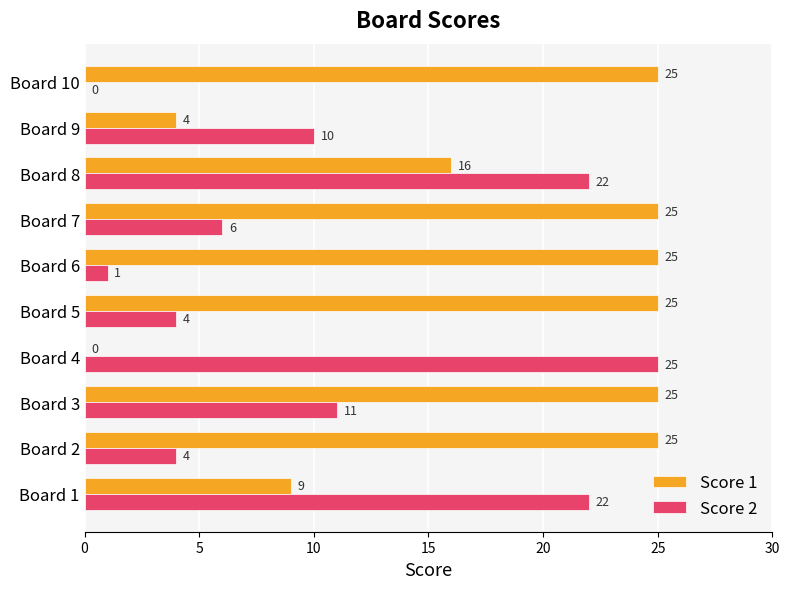

How many positive values does the Score 2 series have?

9